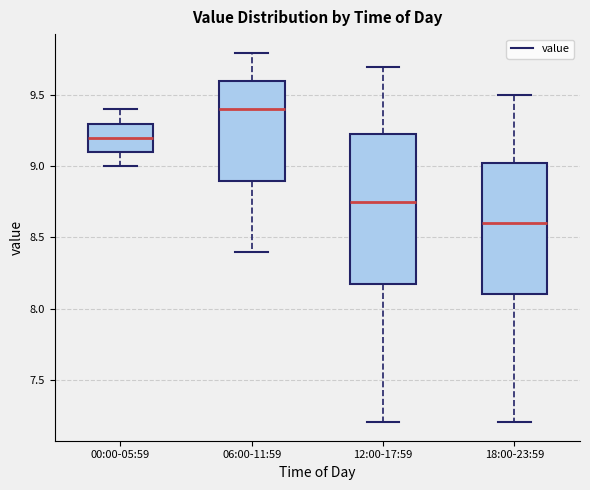

Reading left to right, read every box against the y-axis: the position of its median line, the range the box covers, and the ends of its whiskers. The values are not printed on the chart, so give them approximately, as read against the axis.

00:00-05:59: median 9.20, box 9.10 to 9.30, whiskers 9.00 to 9.40
06:00-11:59: median 9.40, box 8.90 to 9.60, whiskers 8.40 to 9.80
12:00-17:59: median 8.75, box 8.20 to 9.25, whiskers 7.20 to 9.70
18:00-23:59: median 8.60, box 8.10 to 9.05, whiskers 7.20 to 9.50